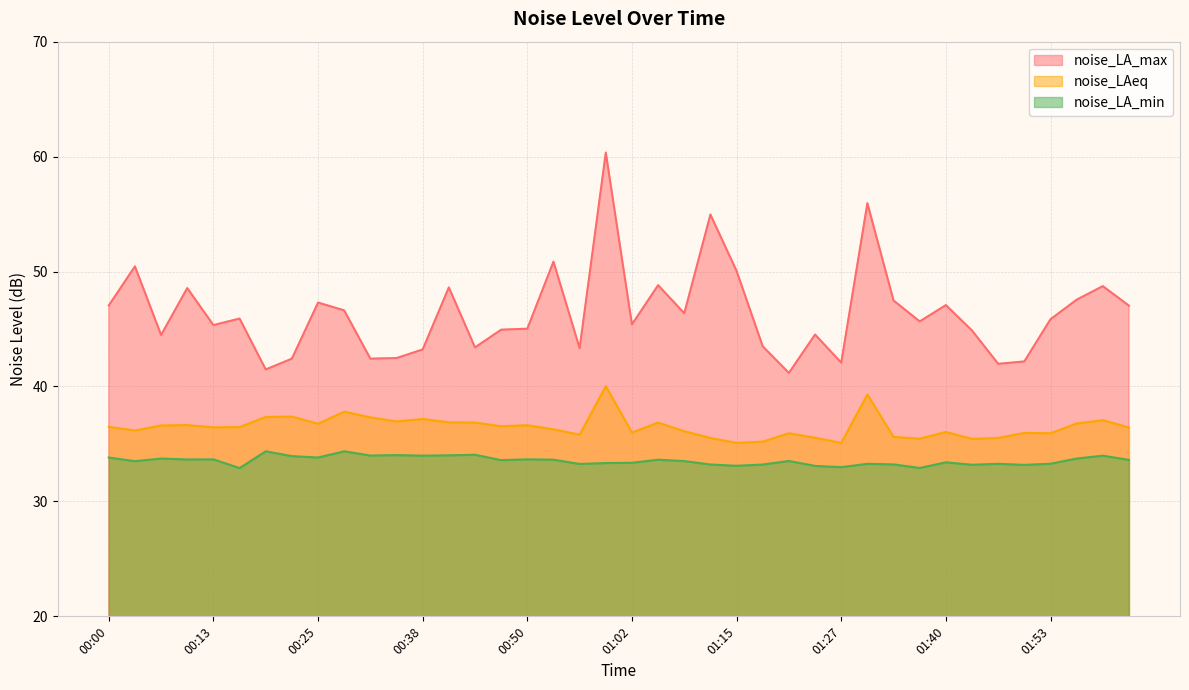

True or false: noise_LA_min and noise_LA_max cross at least once.

False